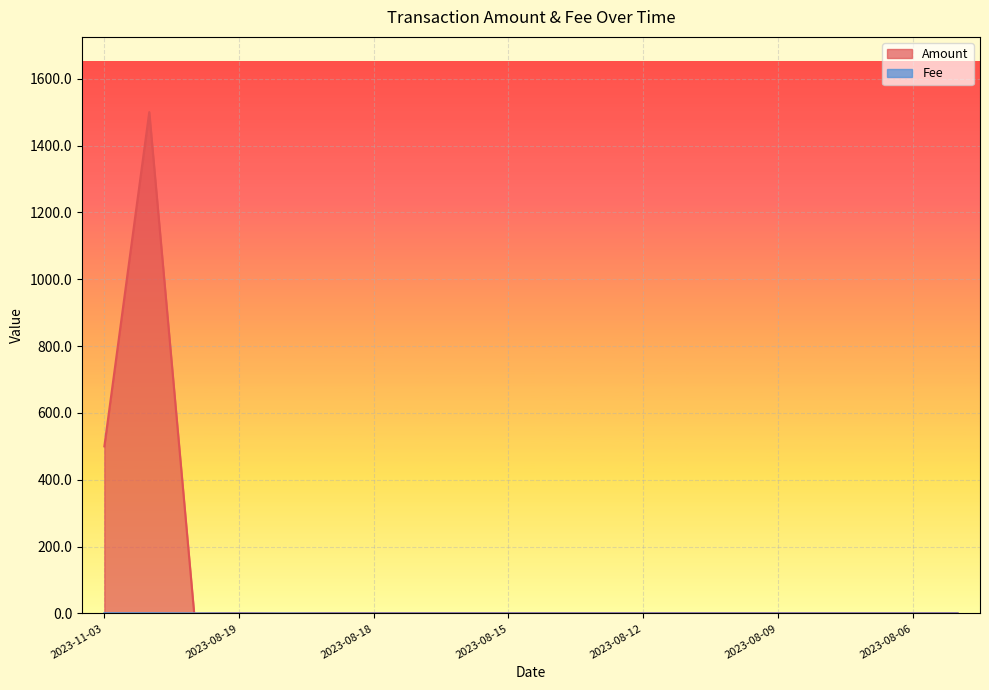

Is it true that Amount equals 1.0 at 2023-08-17?

True